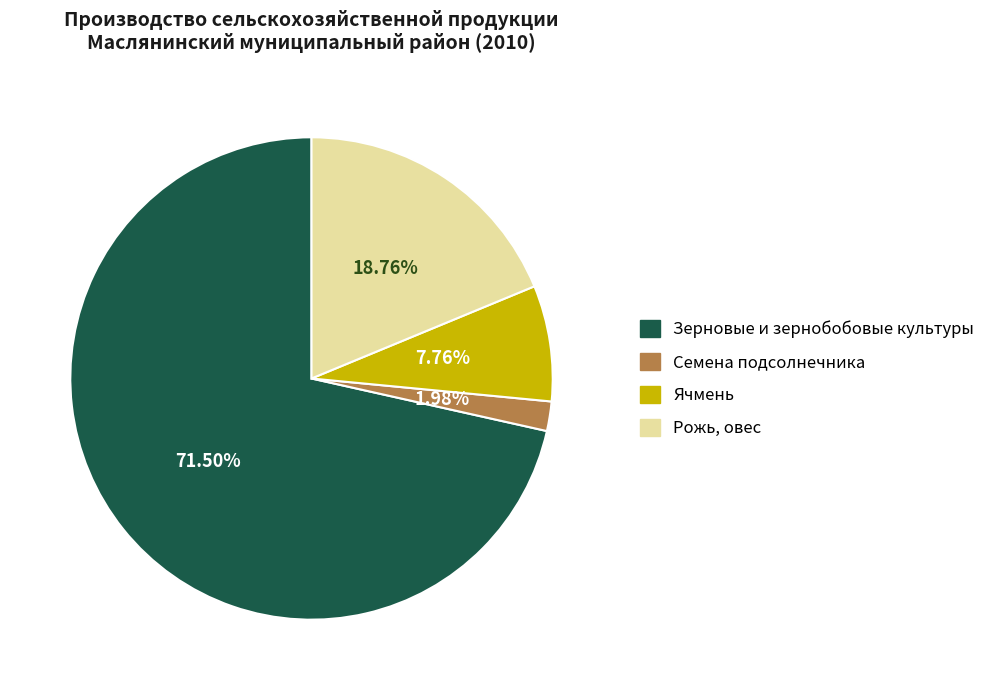

Is there a majority slice in this chart?

Yes